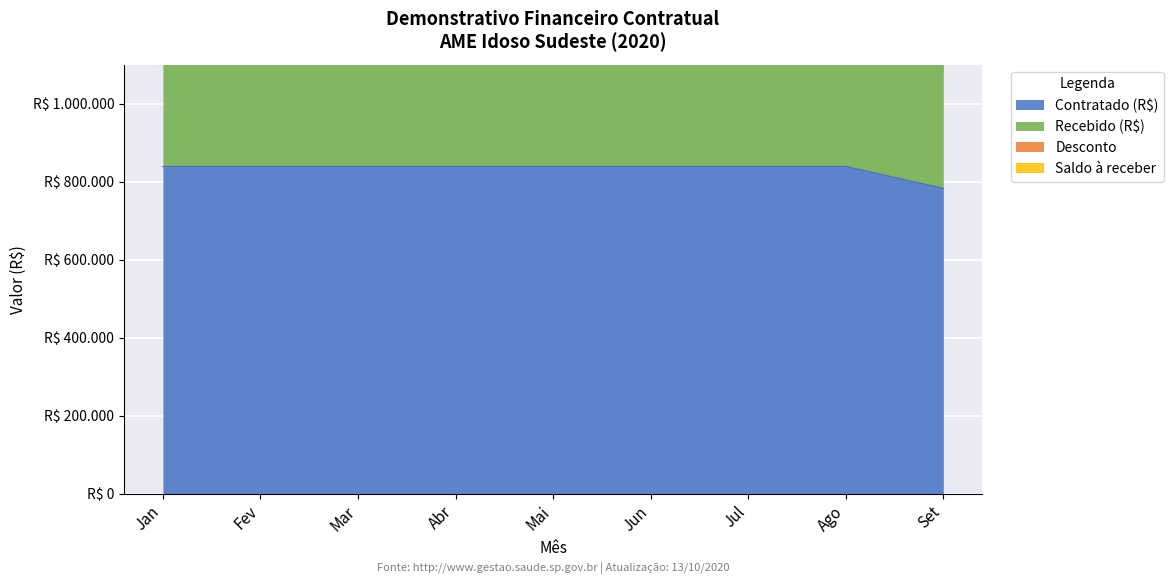

At how many categories does at least one series exceed 1127747?

9